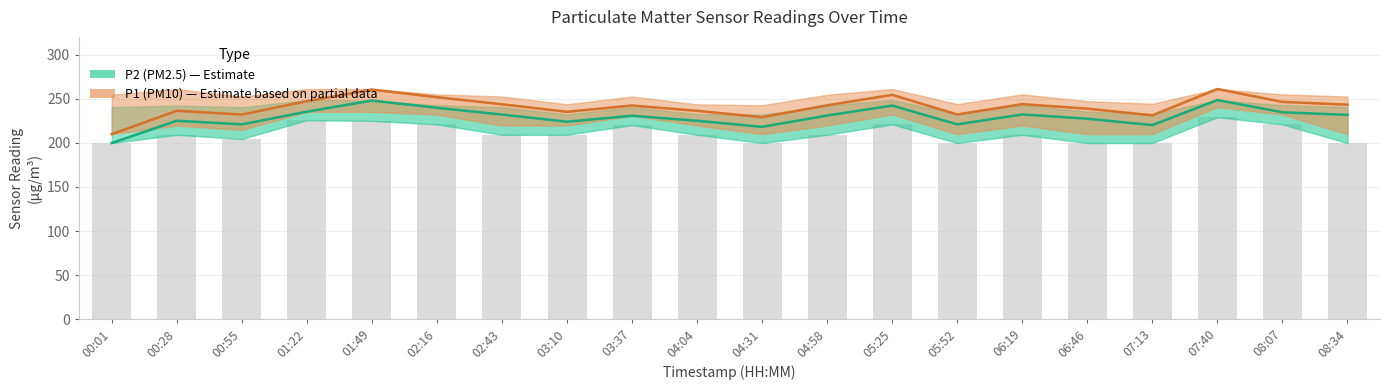

List the series in order of their overall mean, highest first.

P1 (PM10), P2 (PM2.5)